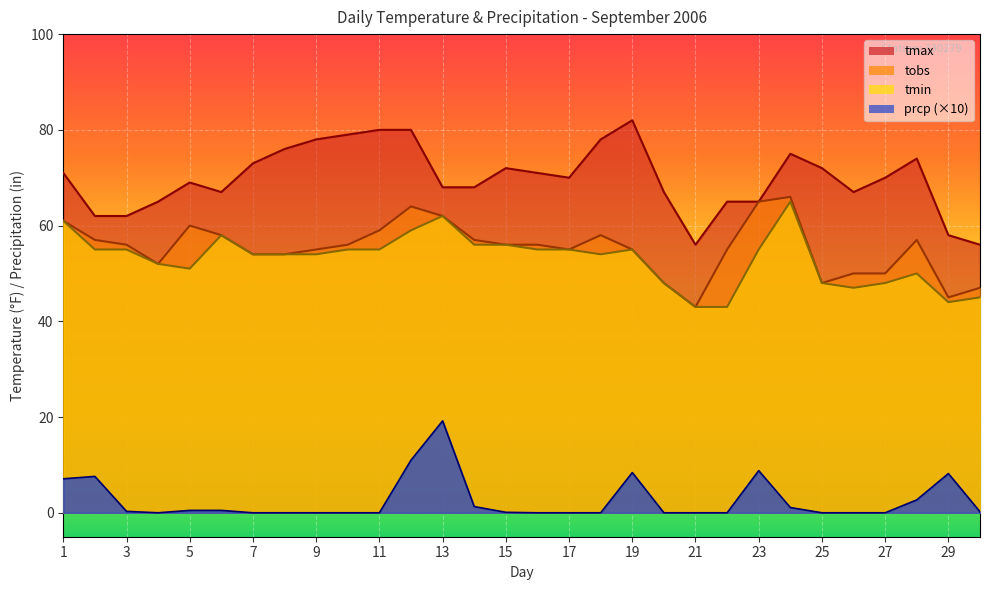

What are all the series names shown in the legend?

tmax, tobs, tmin, prcp